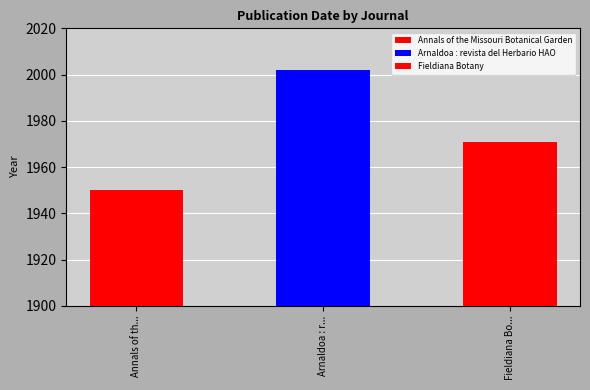

What is the label of the 2nd bar from the right?

Arnaldoa : revista del Herbario HAO